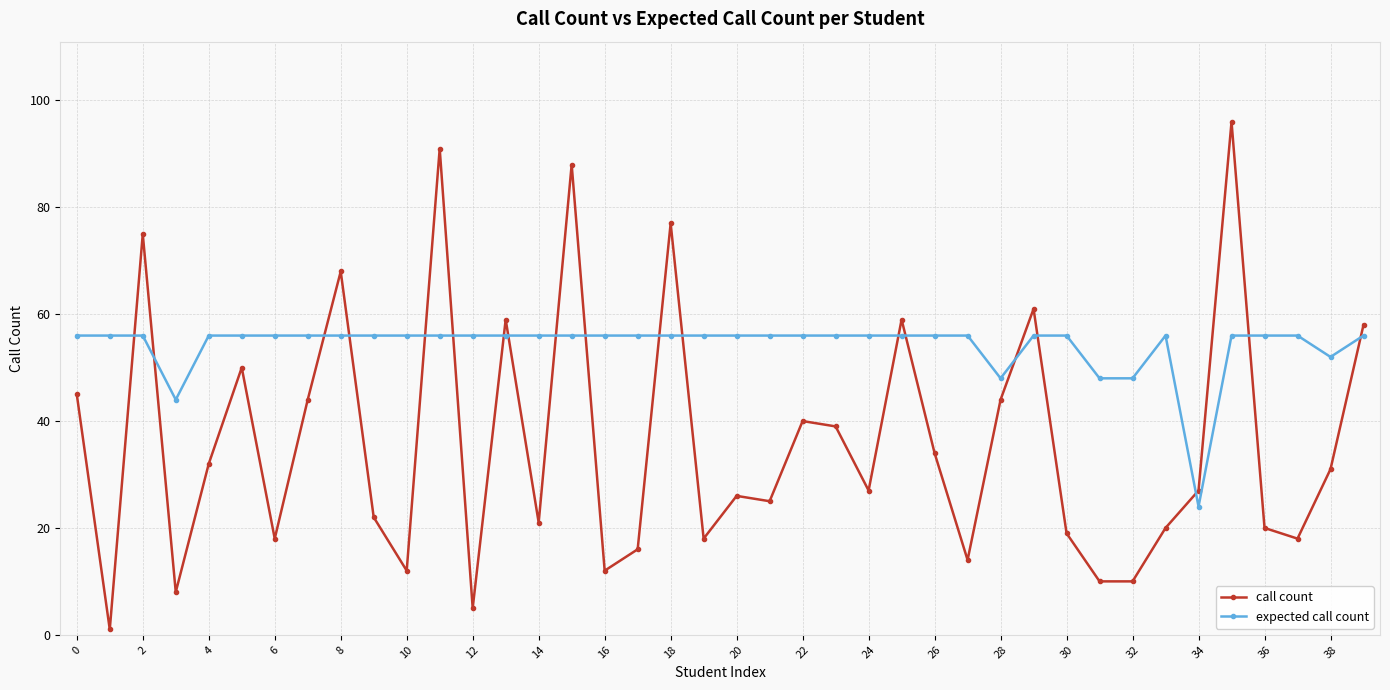

What is the maximum value for expected call count?

56